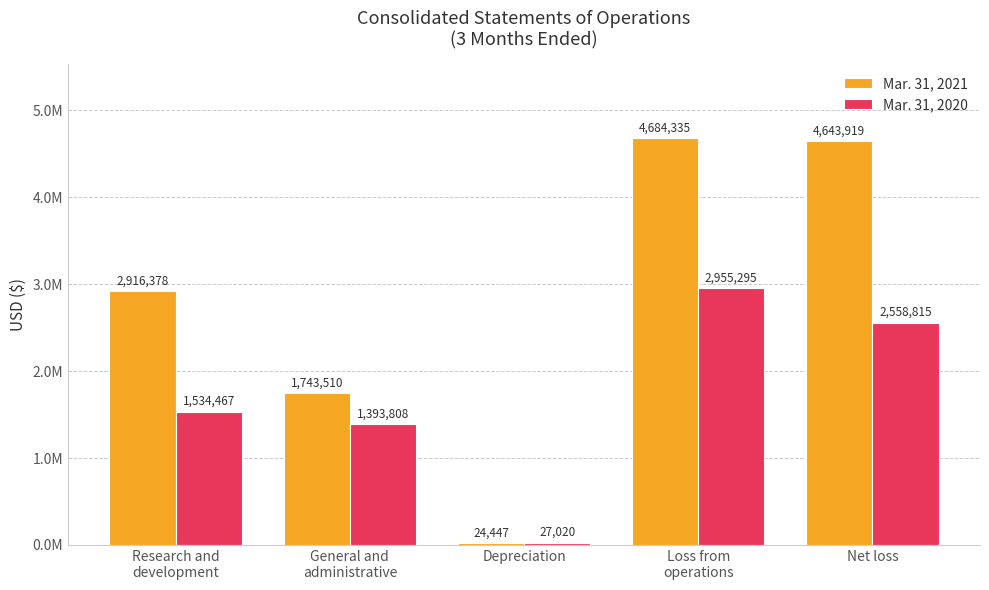

What are all the series names shown in the legend?

Mar. 31, 2021, Mar. 31, 2020